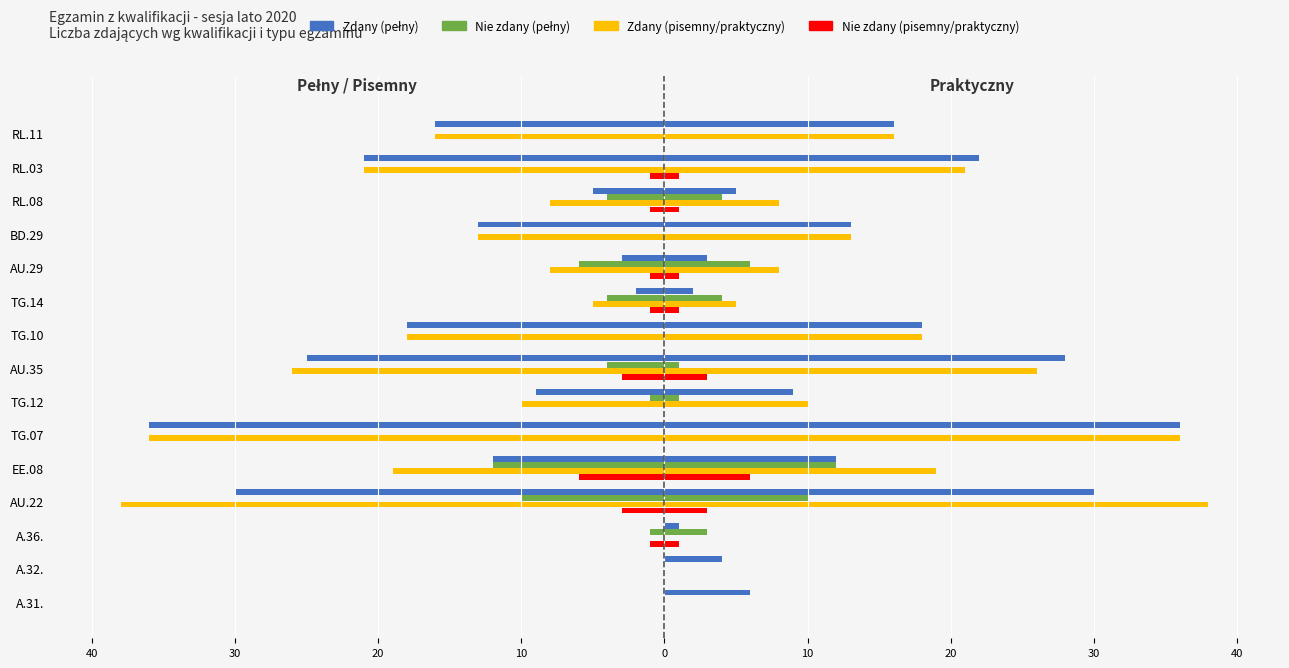

What is the average value of the Pisemny - Nie zdany series?

-1